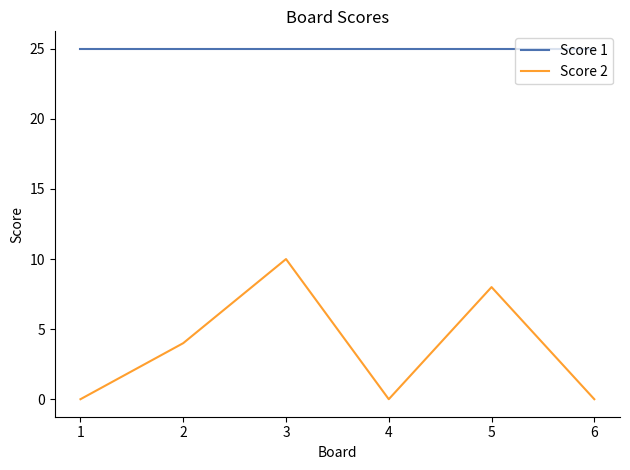

Which category has the highest value in the Score 2 series?

3